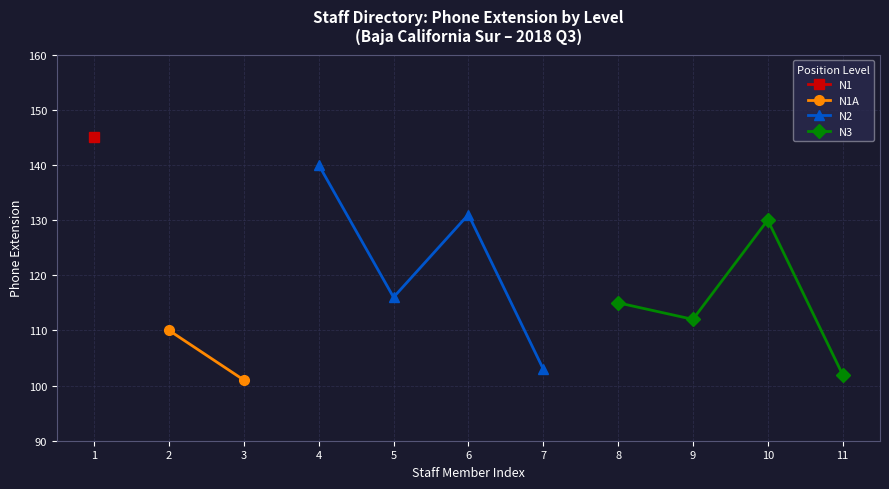

True or false: N2 and N1A intersect in this chart.

False